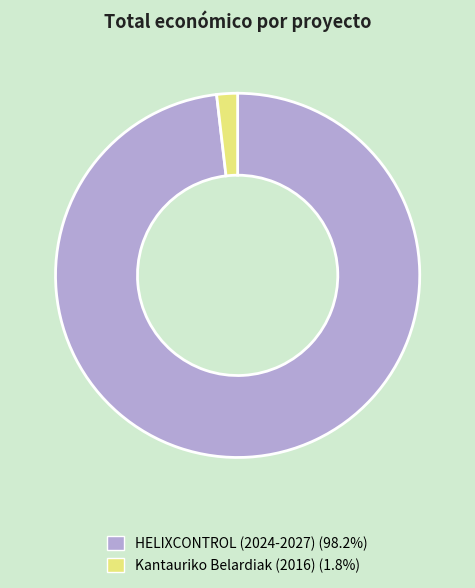

Is Kantauriko Belardiak (2016) the majority of the pie?

No